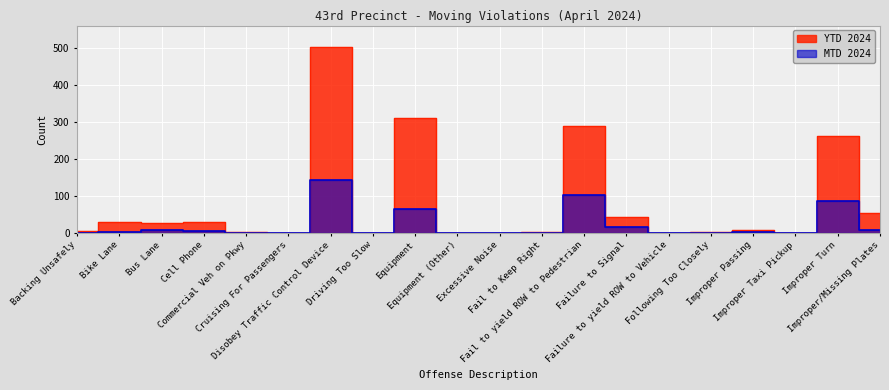

What is the label of the 8th point from the left?

Driving Too Slow